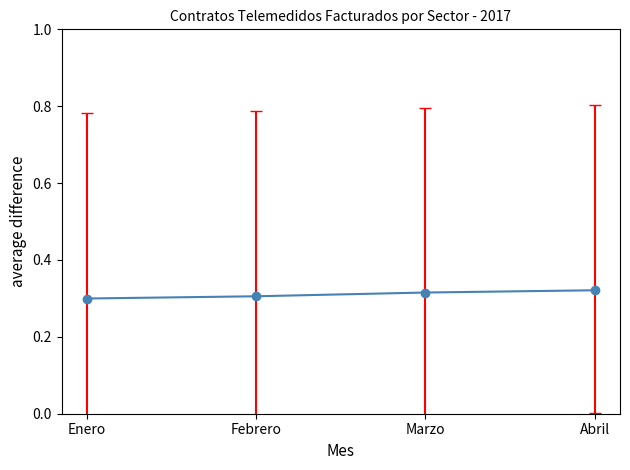

Count the values in the range 0 to 1.

4